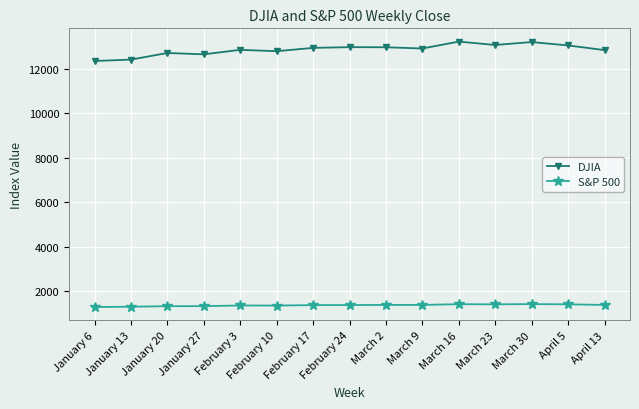

What is the spread (max minus min) of values at February 10?

11458